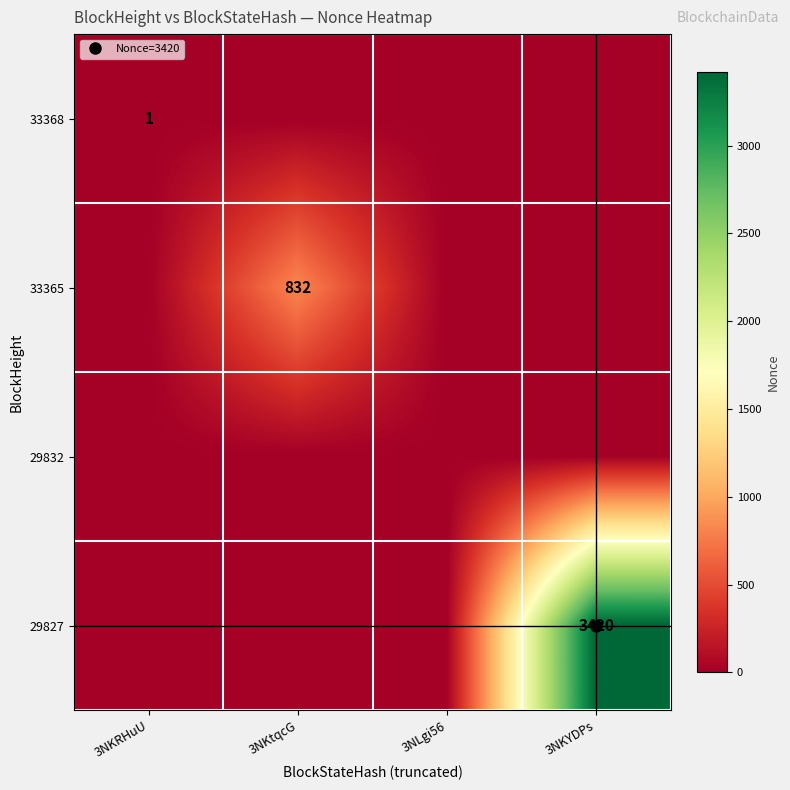

What is the total value across all series at 3NKRHuU?

1